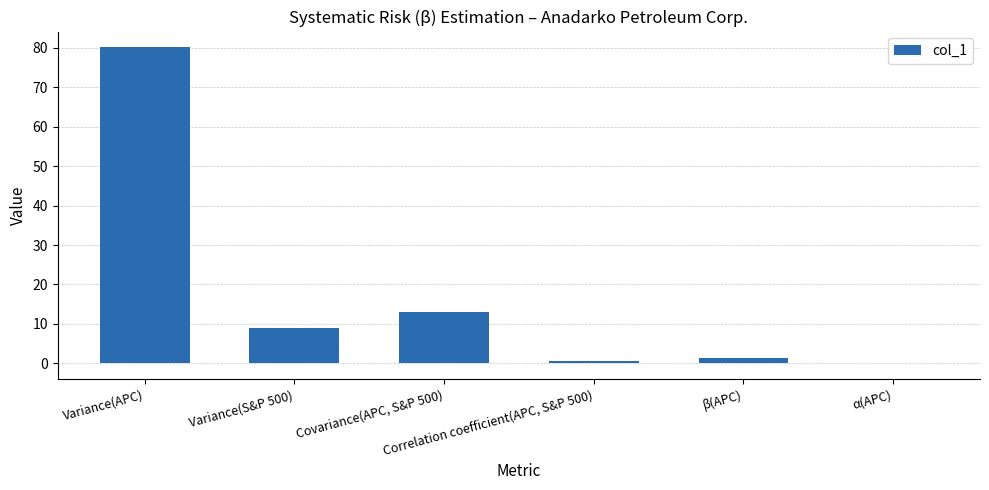

Which has a higher value, α(APC) or Covariance(APC, S&P 500)?

Covariance(APC, S&P 500)